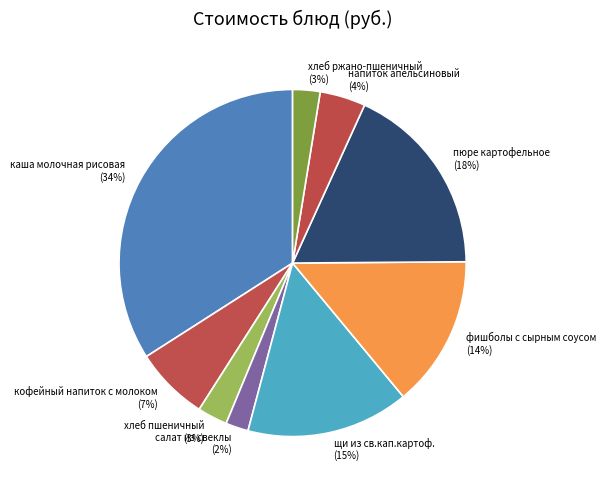

Does фишболы с сырным соусом represent more than half of the total?

No